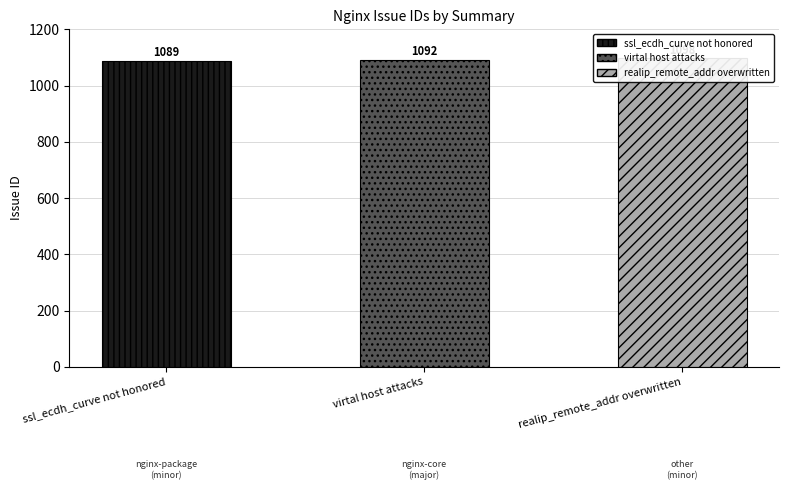

What position from the left is ssl_ecdh_curve not honored?

1